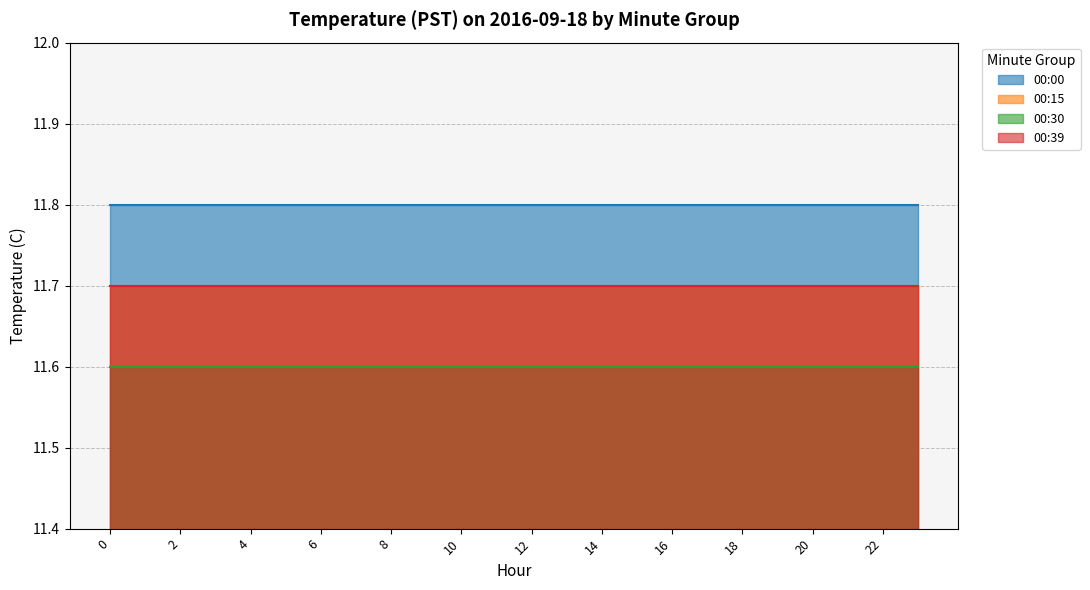

The value of 00:30 at 10 is 11.6. True or false?

True